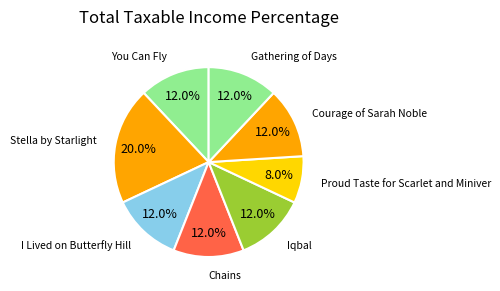

Count the number of slices in the pie.

8